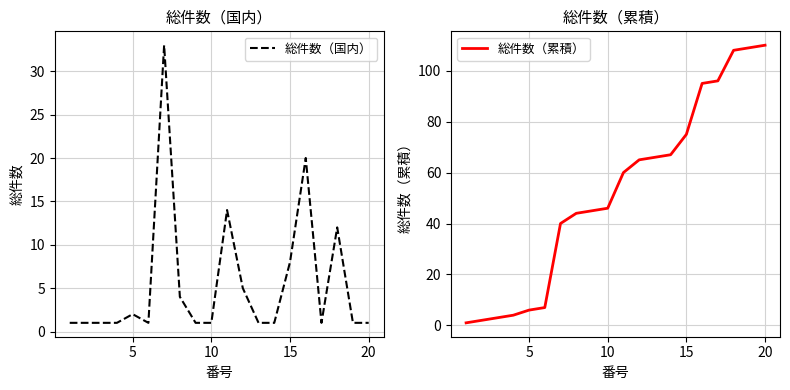

True or false: 総件数（国内） and 総件数（累積） cross at least once.

False